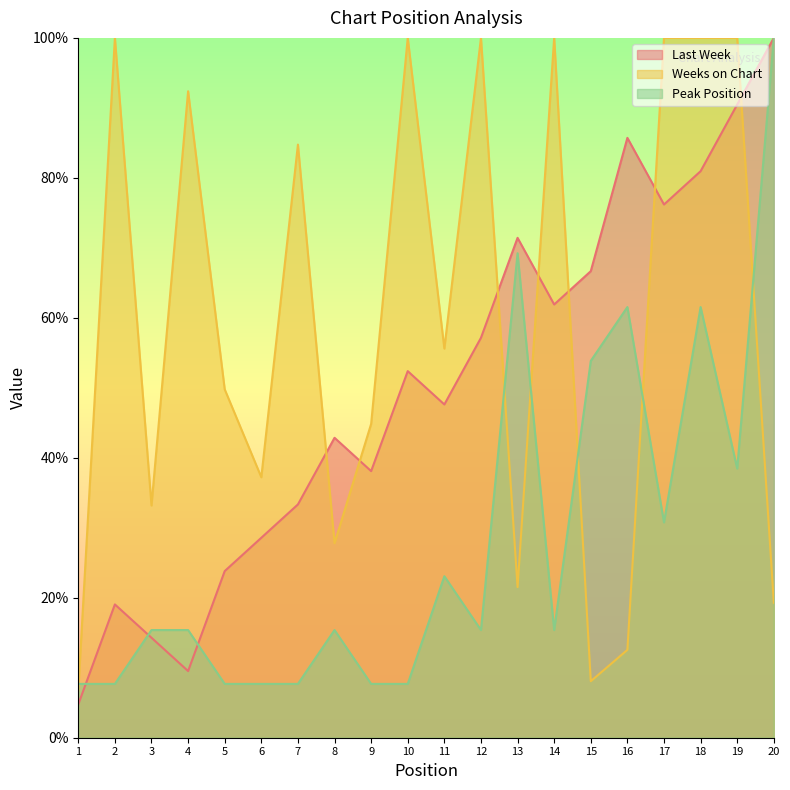

Which series has the largest total across all categories?

Weeks on Chart